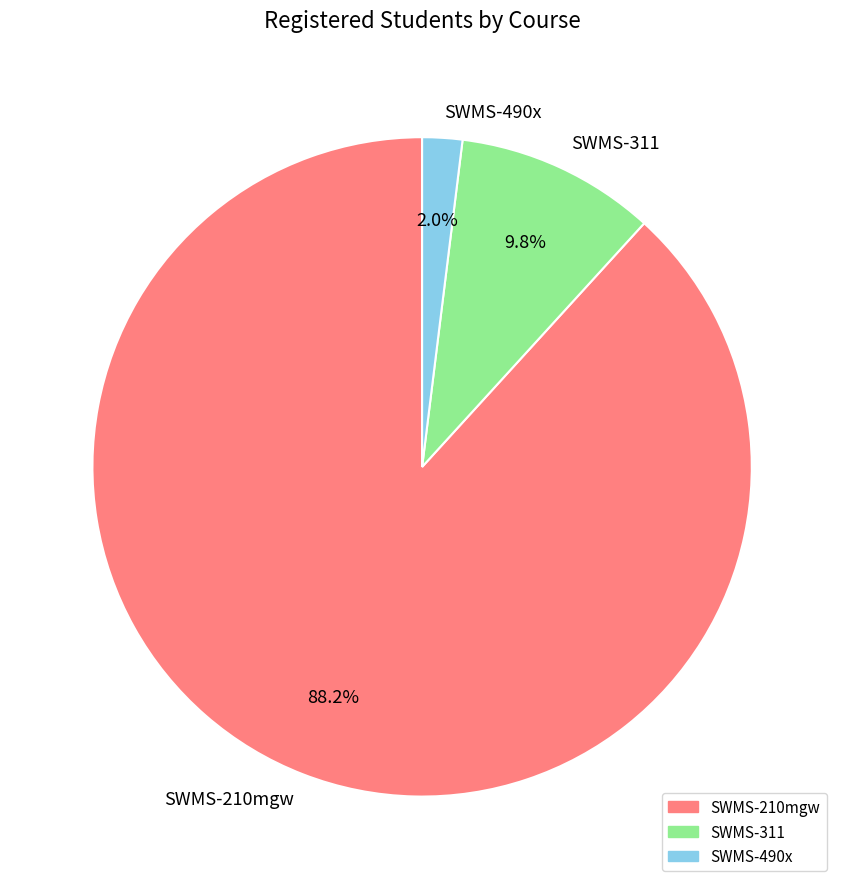

What is the largest slice in the pie chart?

SWMS-210mgw